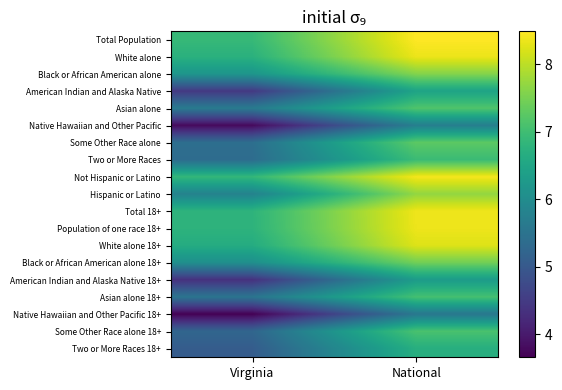

Reading left to right, list all the values displayed in this chart.

Total Population: Virginia=6.9	National=8.5
White alone: Virginia=6.7	National=8.3
Black or African American alone: Virginia=6.2	National=7.6
American Indian and Alaska Native: Virginia=4.5	National=6.5
Asian alone: Virginia=5.6	National=7.2
Native Hawaiian and Other Pacific: Virginia=3.8	National=5.7
Some Other Race alone: Virginia=5.4	National=7.3
Two or More Races: Virginia=5.4	National=7.0
Not Hispanic or Latino: Virginia=6.9	National=8.4
Hispanic or Latino: Virginia=5.8	National=7.7
Total 18+: Virginia=6.8	National=8.4
Population of one race 18+: Virginia=6.8	National=8.4
White alone 18+: Virginia=6.6	National=8.2
Black or African American alone 18+: Virginia=6.1	National=7.4
American Indian and Alaska Native 18+: Virginia=4.3	National=6.3
Asian alone 18+: Virginia=5.5	National=7.1
Native Hawaiian and Other Pacific 18+: Virginia=3.7	National=5.6
Some Other Race alone 18+: Virginia=5.2	National=7.1
Two or More Races 18+: Virginia=5.1	National=6.7